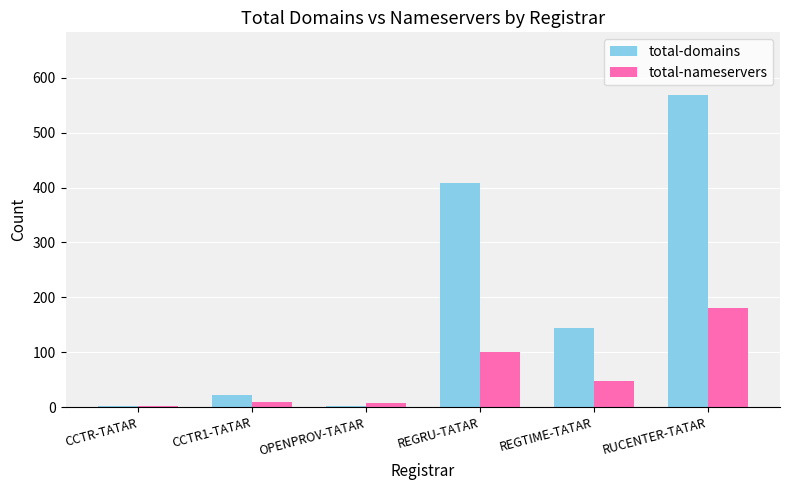

What is the approximate value of total-nameservers at REGTIME-TATAR, to the nearest 5?

45